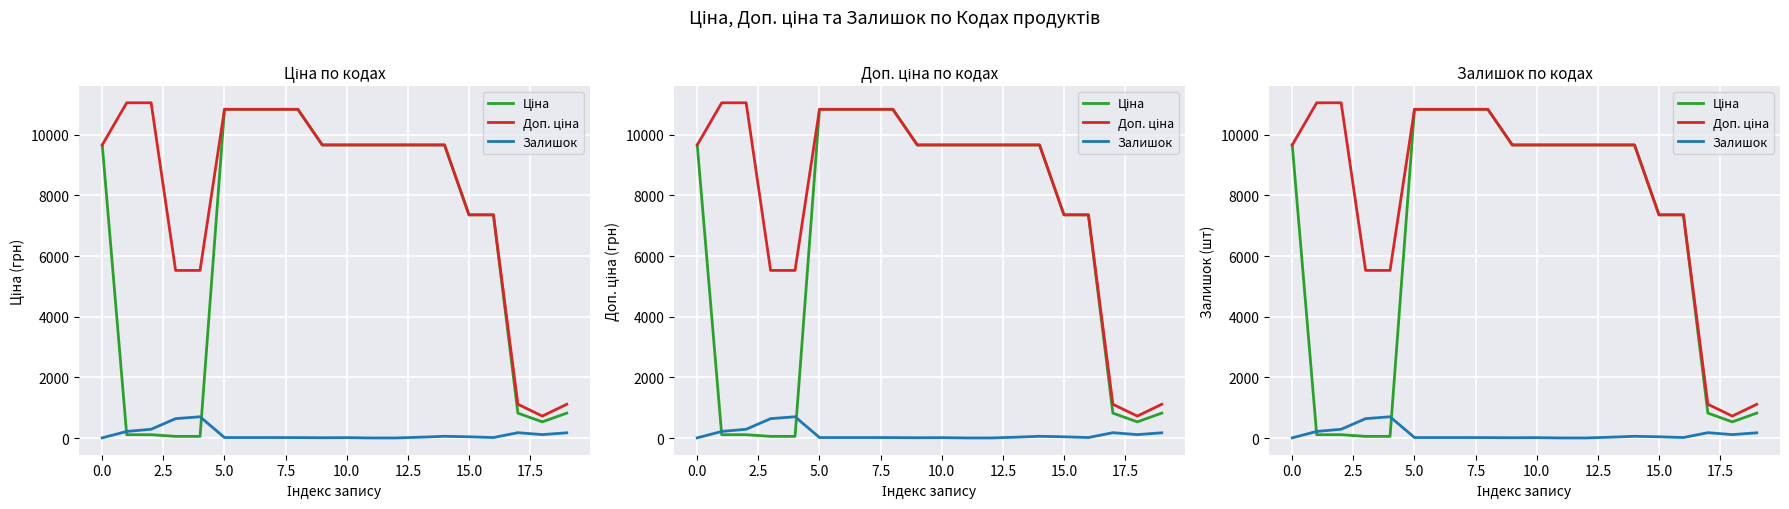

How many values in the Доп. ціна series are below 9664?

7